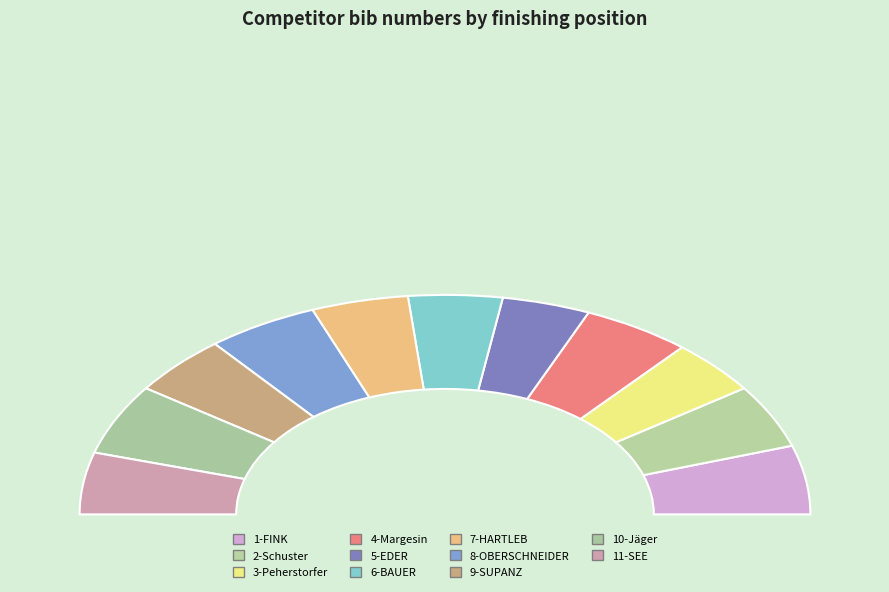

To the nearest percent, what percentage of the pie is 10-Jäger?

10%